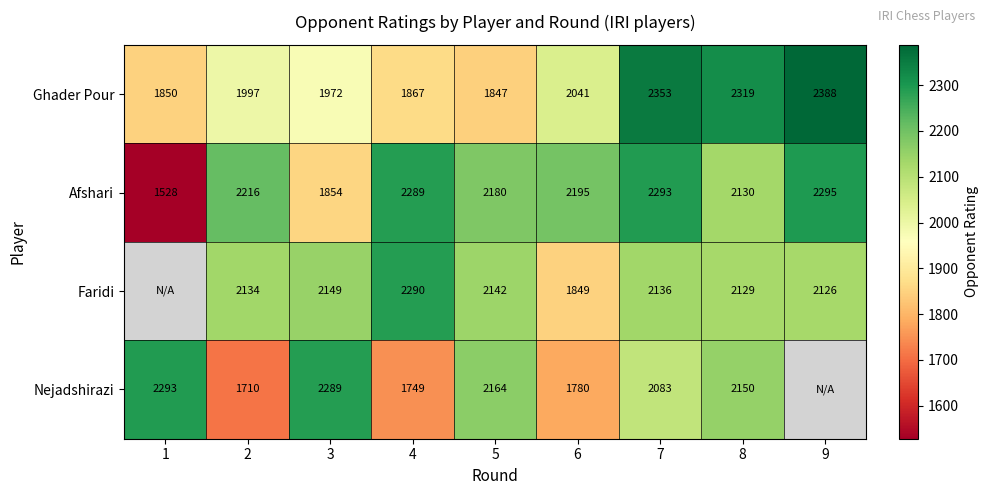

At how many categories does at least one series exceed 1736?

9